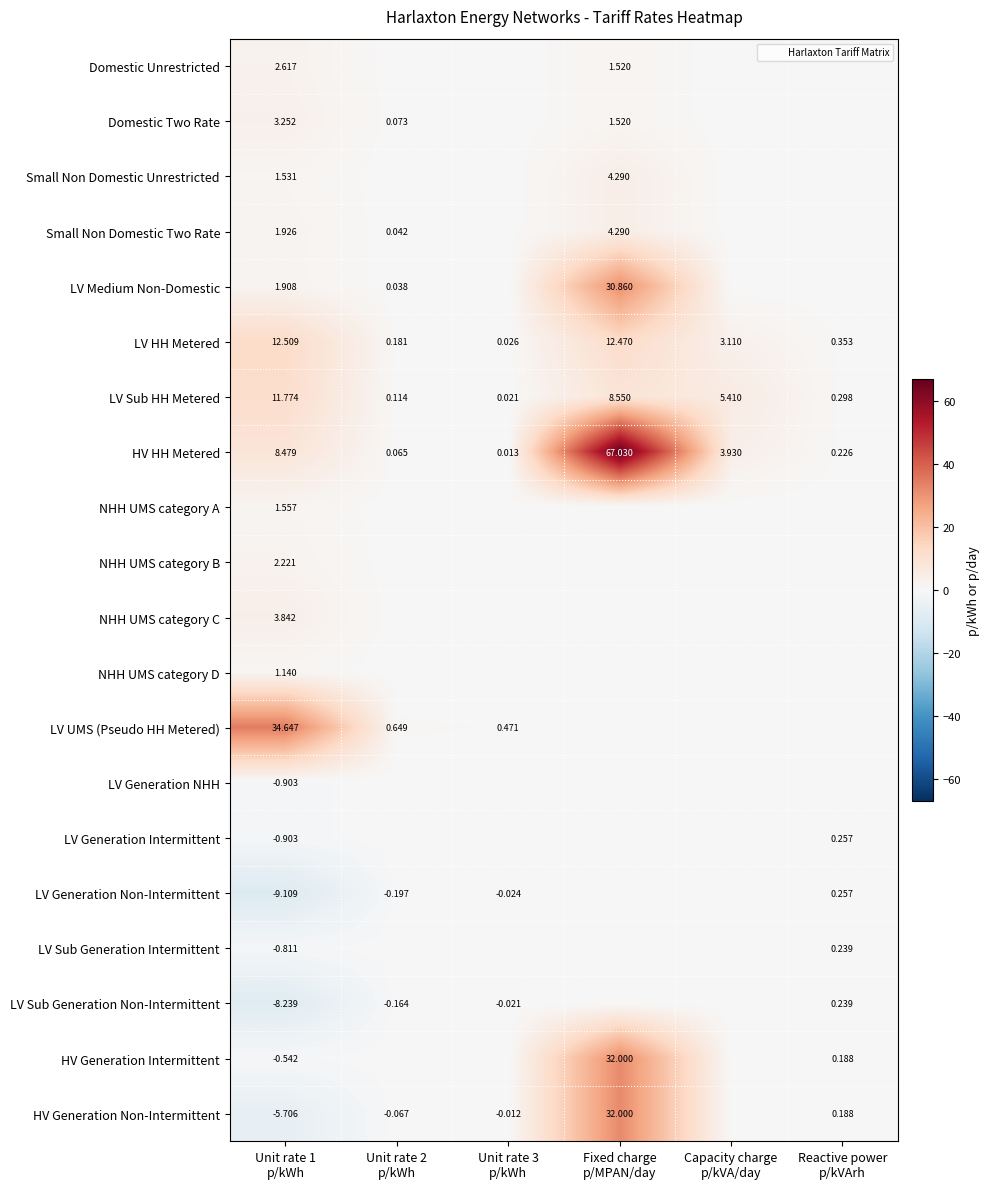

List the series in order of their peak value, lowest first.

LV Generation NHH, LV Sub Generation Intermittent, LV Sub Generation Non-Intermittent, LV Generation Intermittent, LV Generation Non-Intermittent, NHH UMS category D, NHH UMS category A, NHH UMS category B, Domestic Unrestricted, Domestic Two Rate, NHH UMS category C, Small Non Domestic Unrestricted, Small Non Domestic Two Rate, LV Sub HH Metered, LV HH Metered, LV Medium Non-Domestic, HV Generation Intermittent, HV Generation Non-Intermittent, LV UMS (Pseudo HH Metered), HV HH Metered